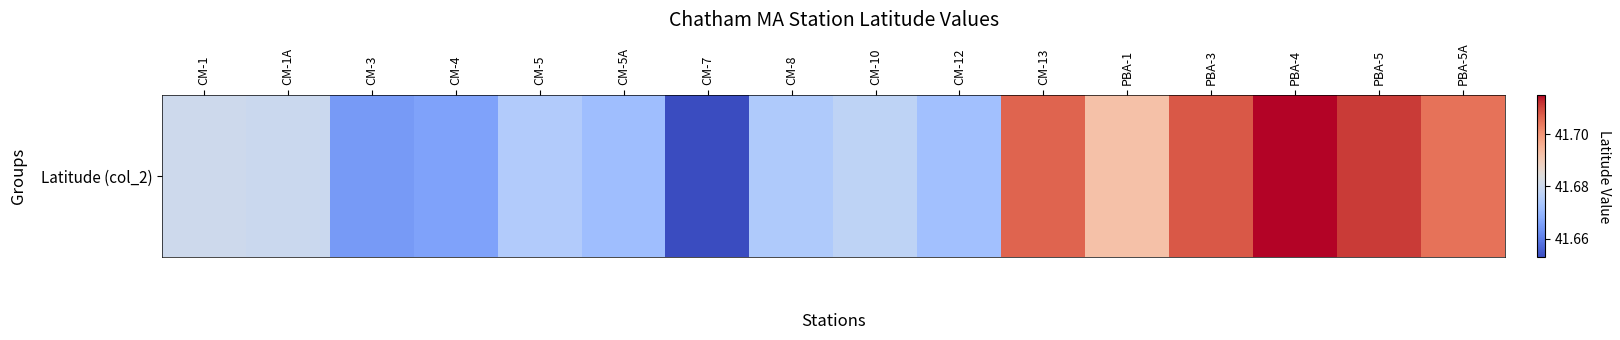

List the labels in order of value, smallest first.

CM-7, CM-3, CM-4, CM-5A, CM-12, CM-8, CM-5, CM-10, CM-1A, CM-1, PBA-1, PBA-5A, CM-13, PBA-3, PBA-5, PBA-4